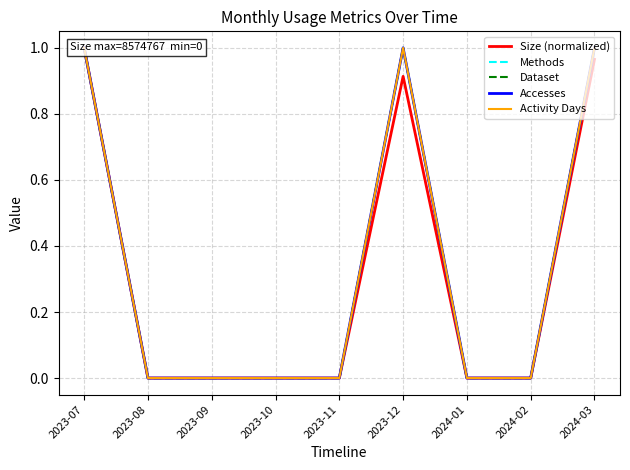

Which series has the largest total across all categories?

Methods